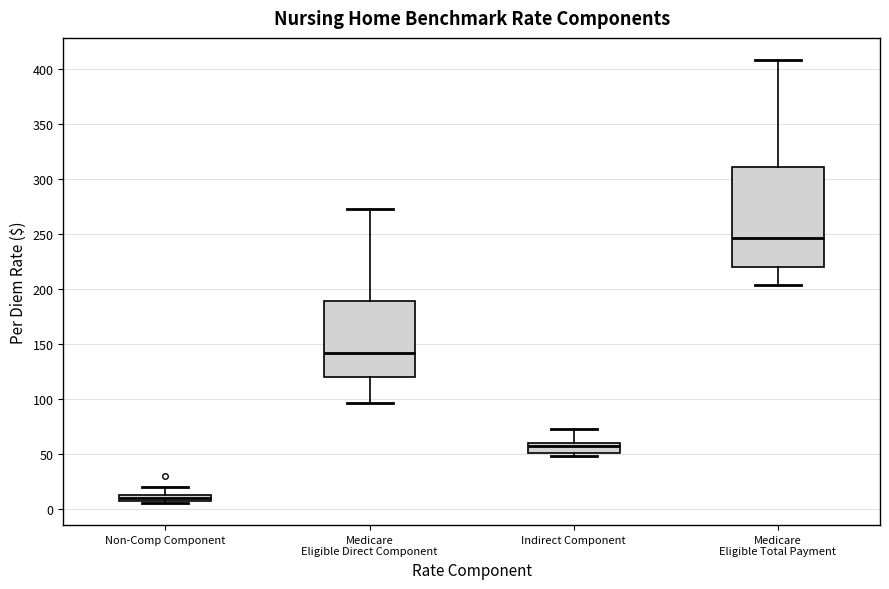

Which box is the tallest, from its lower edge to its upper edge?

Medicare Eligible Total Payment